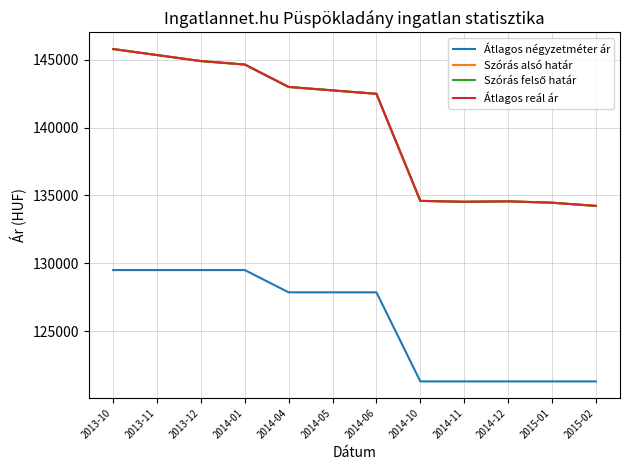

What is the difference between the maximum and second lowest values in the Átlagos reál ár series?

11314